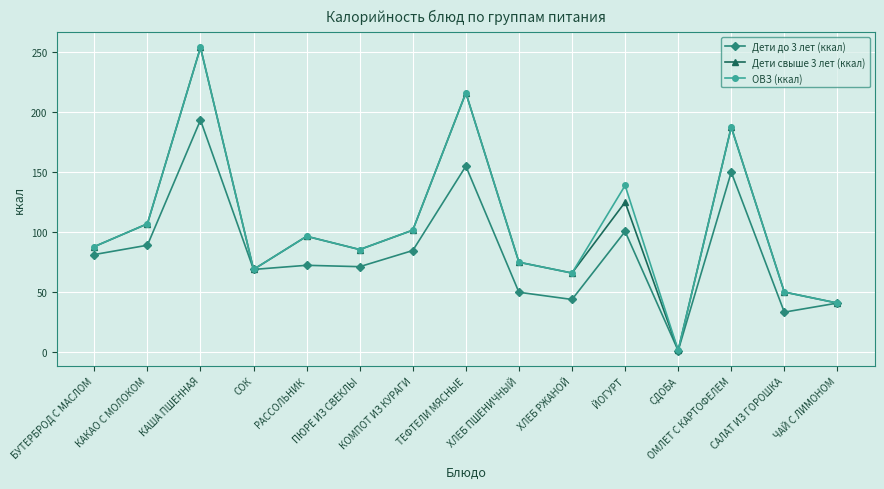

List the labels in order of Дети свыше 3 лет (ккал) value, smallest first.

СДОБА, ЧАЙ С ЛИМОНОМ, САЛАТ ИЗ ГОРОШКА, ХЛЕБ РЖАНОЙ, СОК, ХЛЕБ ПШЕНИЧНЫЙ, ПЮРЕ ИЗ СВЕКЛЫ, БУТЕРБРОД С МАСЛОМ, РАССОЛЬНИК, КОМПОТ ИЗ КУРАГИ, КАКАО С МОЛОКОМ, ЙОГУРТ, ОМЛЕТ С КАРТОФЕЛЕМ, ТЕФТЕЛИ МЯСНЫЕ, КАША ПШЕННАЯ